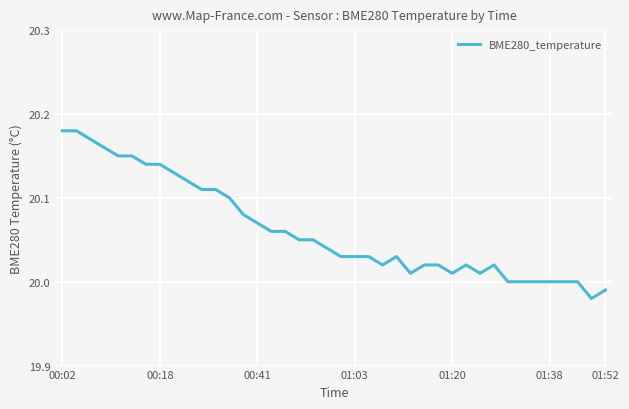

Reading right to left, list all the values displayed in this chart.

20.0	20.0	20.0	20.0	20.0	20.0	20.0	20.0	20.0	20.0	20.0	20.0	20.0	20.0	20.0	20.0	20.0	20.0	20.0	20.0	20.0	20.1	20.1	20.1	20.1	20.1	20.1	20.1	20.1	20.1	20.1	20.1	20.1	20.1	20.1	20.1	20.2	20.2	20.2	20.2